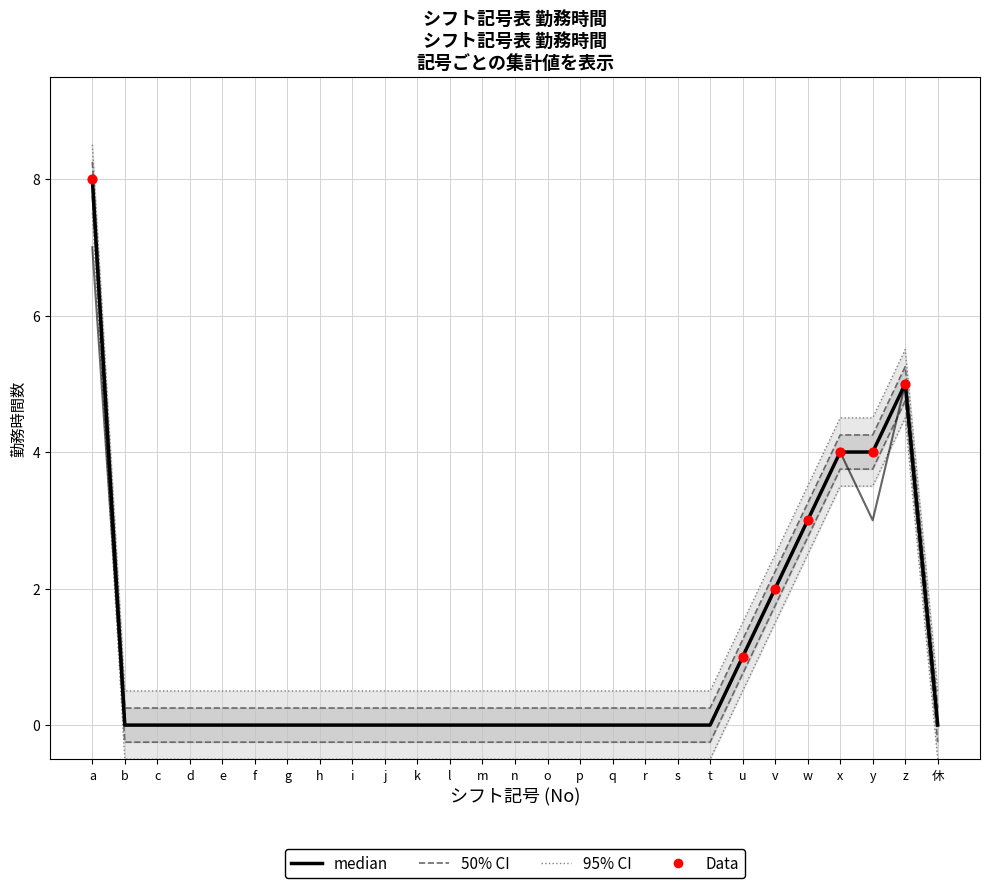

At which category is the sum across all series the highest?

a